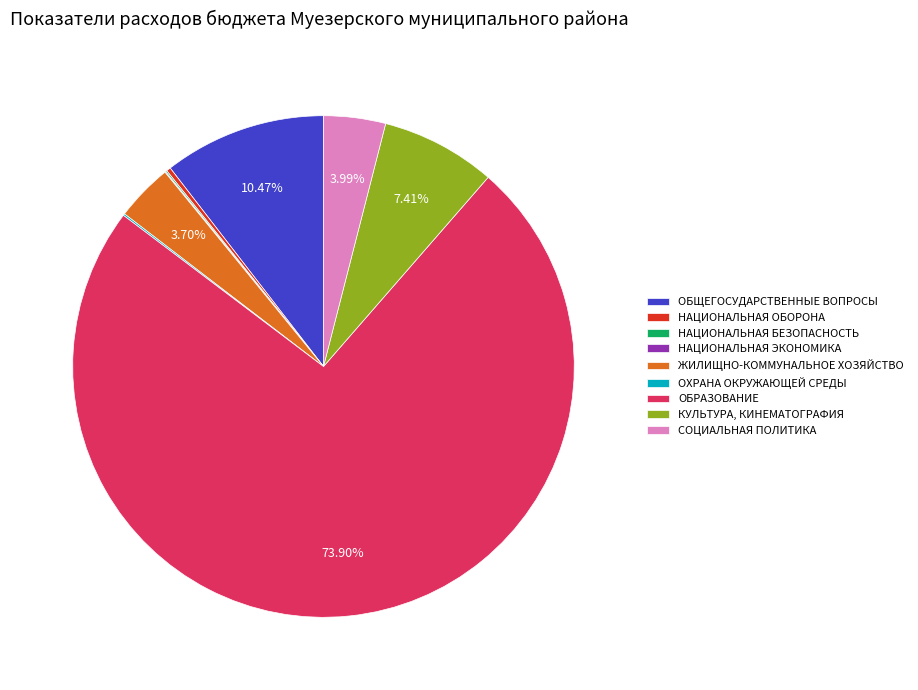

Which slice is the largest?

ОБРАЗОВАНИЕ